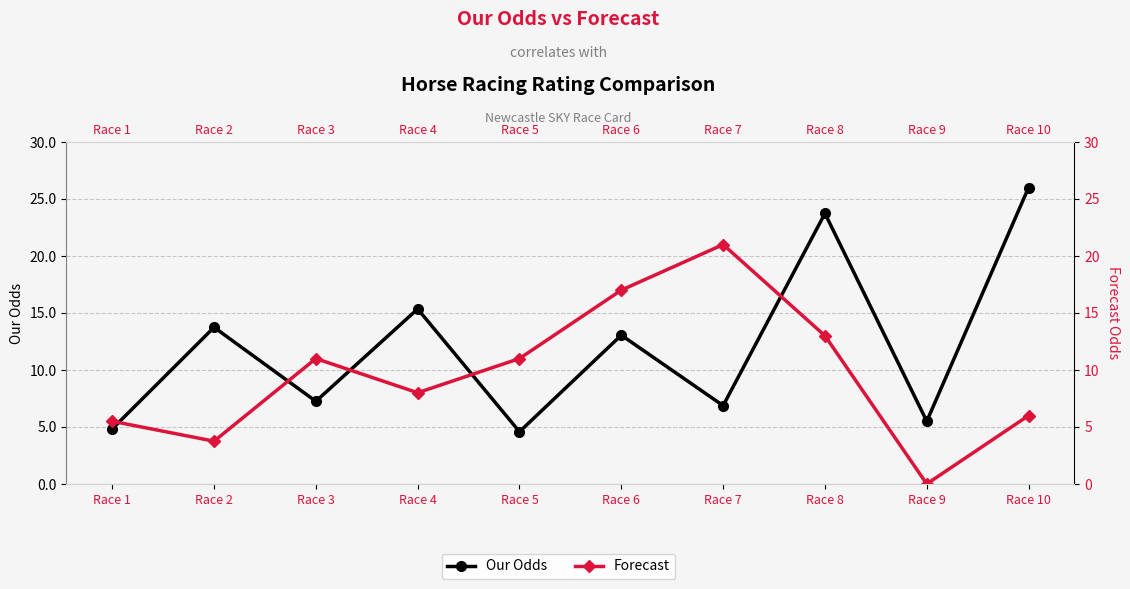

After their last crossing, which series has the higher values: Our Odds or Forecast?

Our Odds